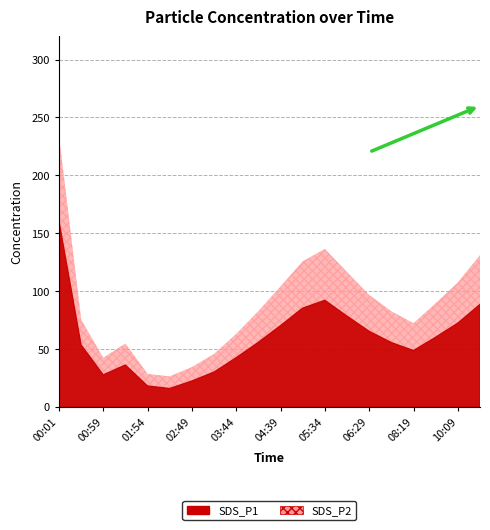

True or false: SDS_P1 and SDS_P2 cross at least once.

False